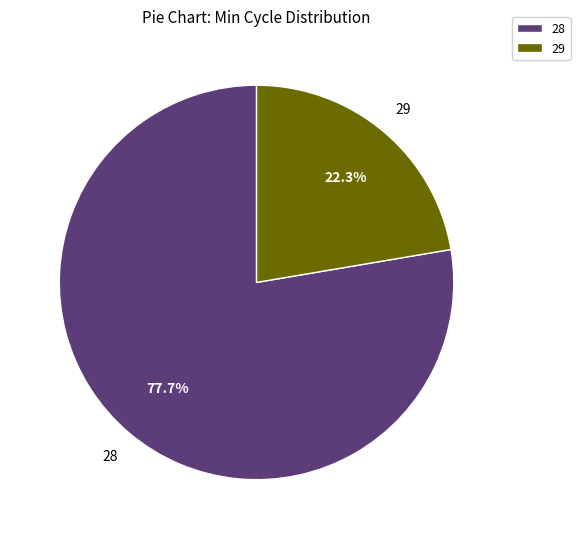

Is 28 the majority of the pie?

Yes